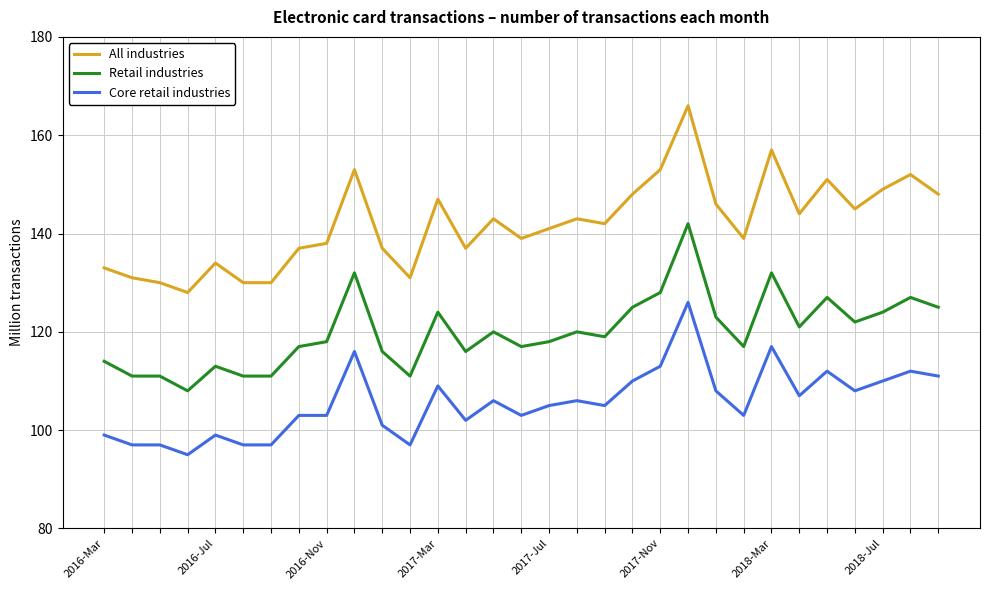

True or false: All industries and Retail industries intersect in this chart.

False